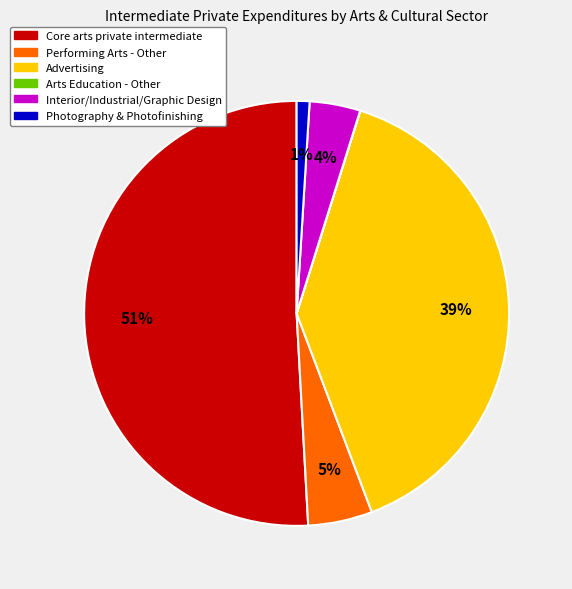

To the nearest percent, what is the average slice percentage?

17%